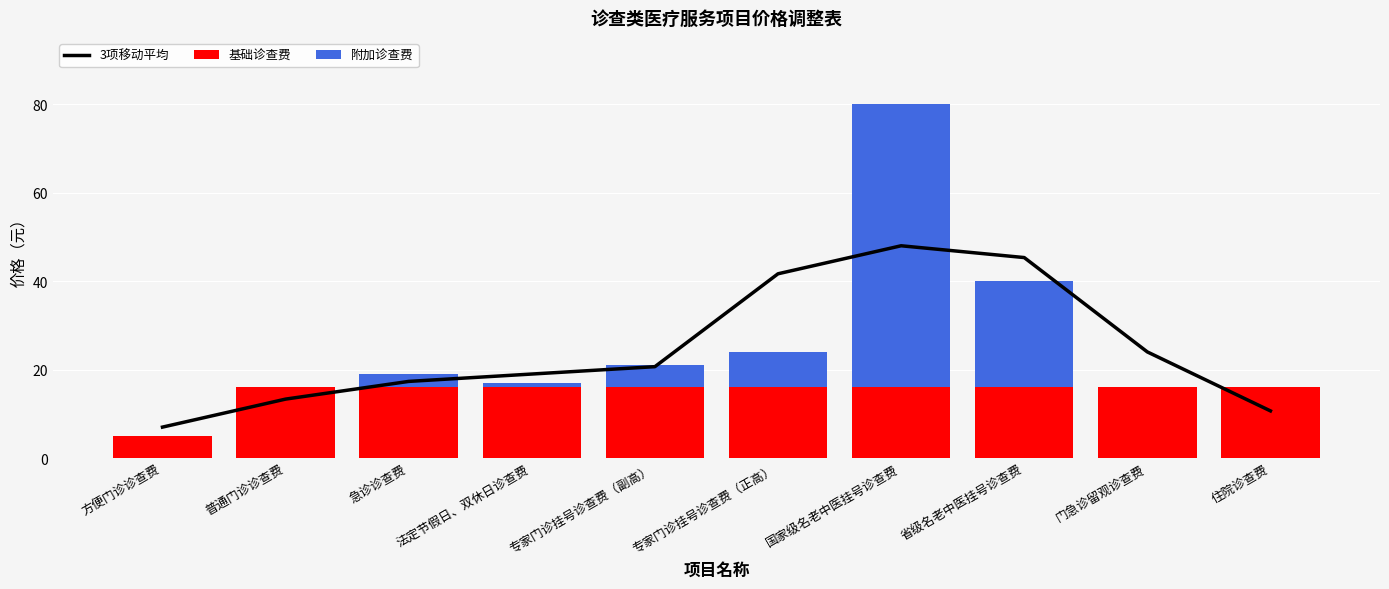

At how many categories does at least one series exceed 41?

3